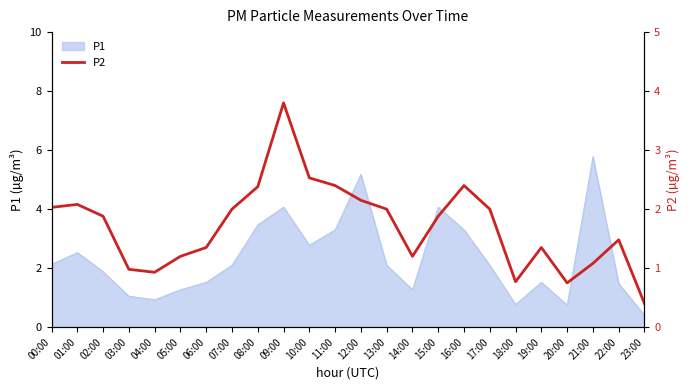

What is the lowest value of the P1 series?

0.4